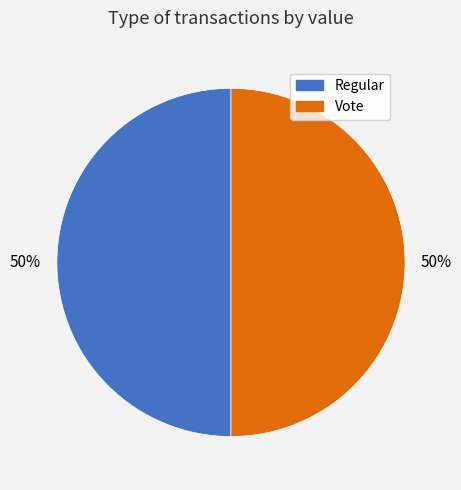

To the nearest percent, what percentage of the pie is Vote?

50%